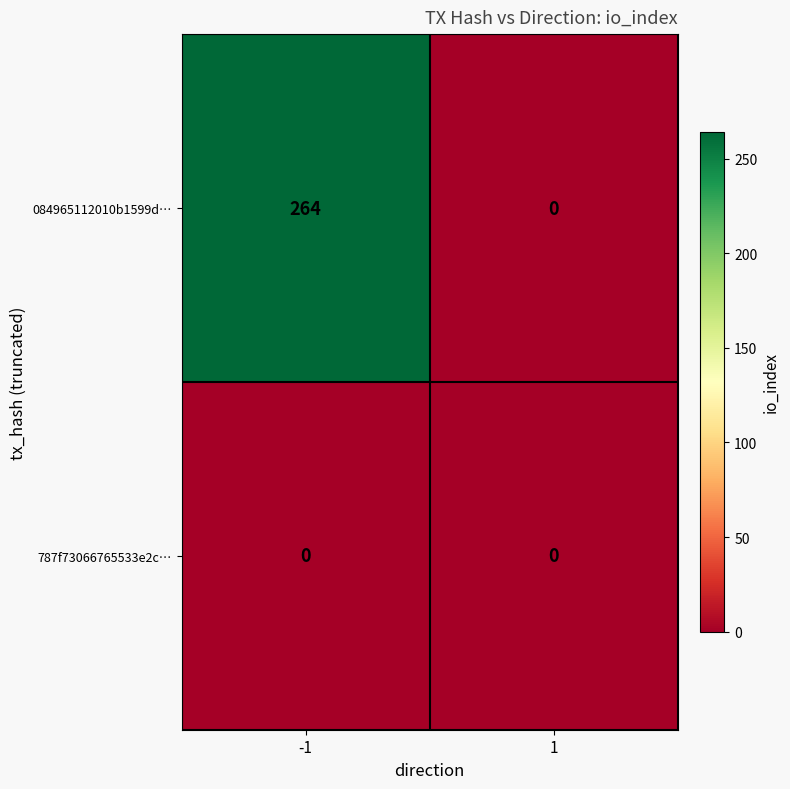

What is the greatest value displayed?

264